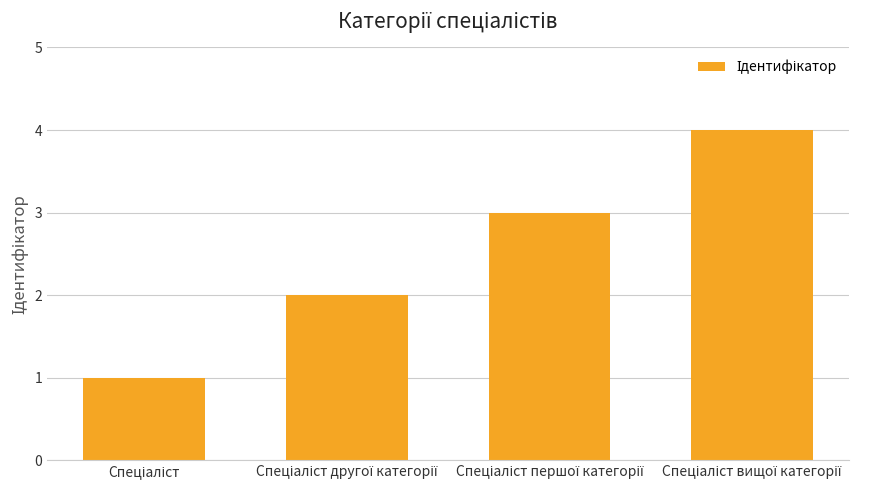

What is the sum of all values?

10